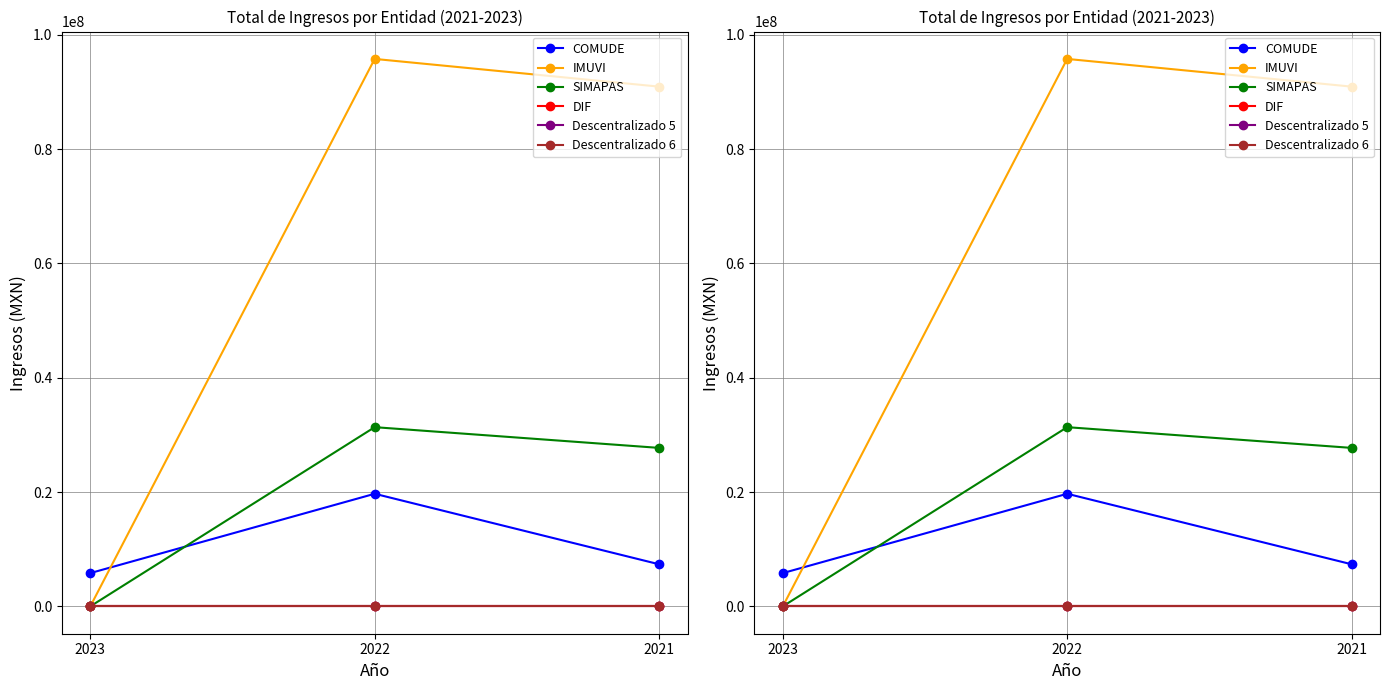

How many lines are shown in the chart?

6